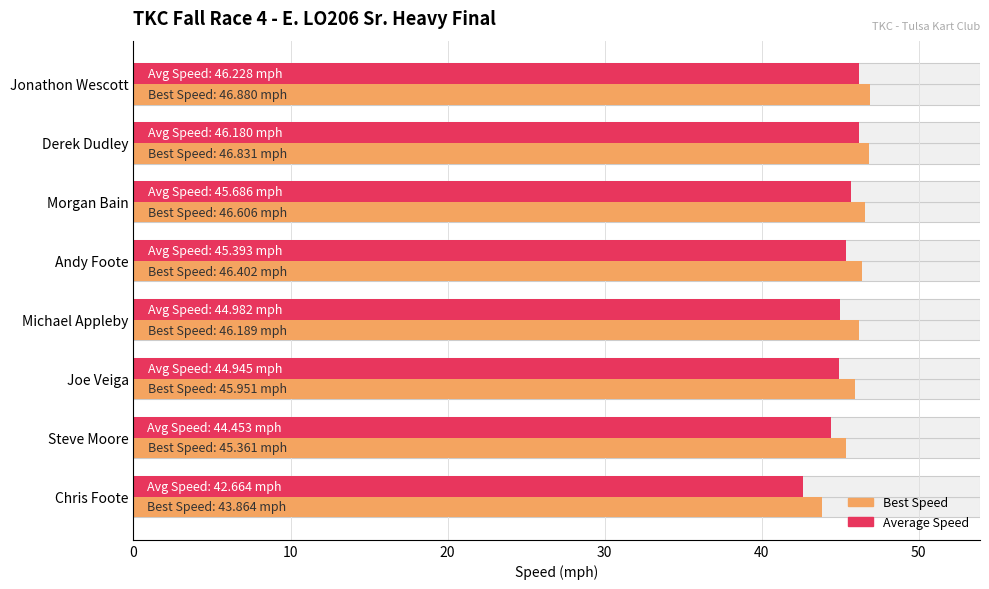

What is the value of the Average Speed bar at the 3rd from the left?

45.7